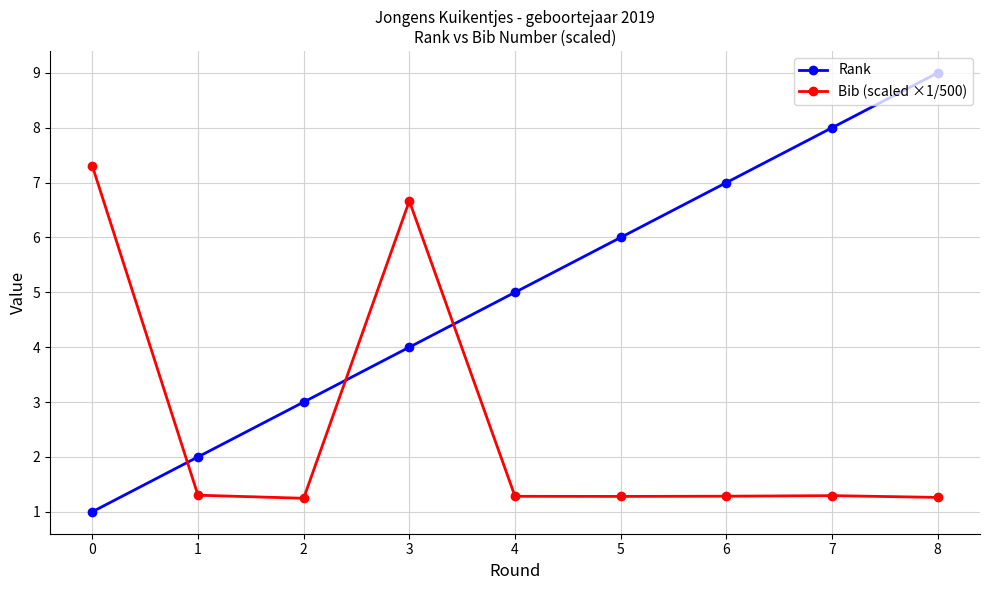

What is the difference between the Rank values at 3 and 8?

5.0